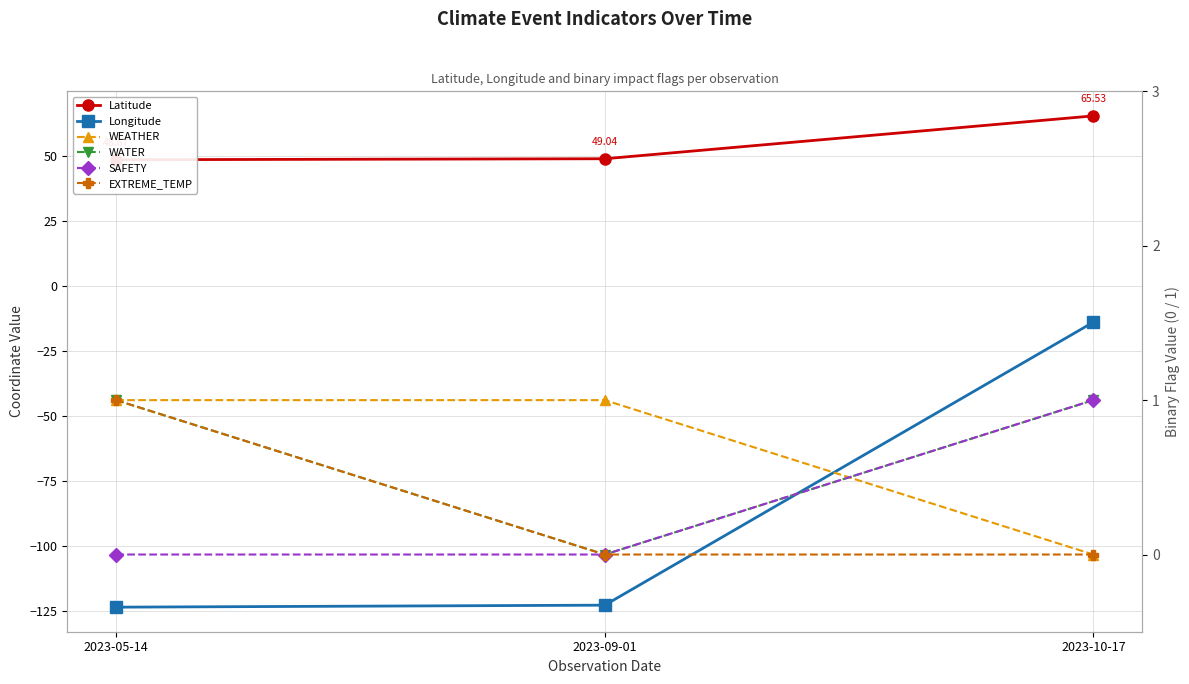

What is the label of the 3rd point from the right?

2023-05-14